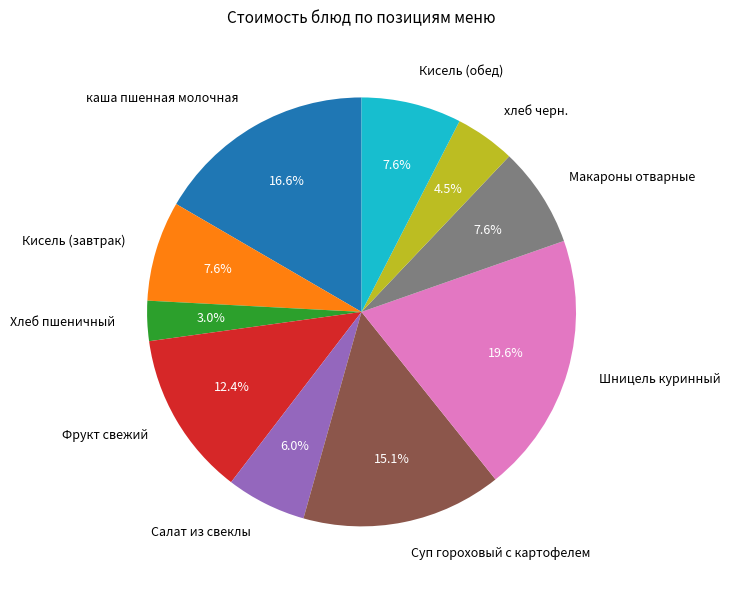

Which category has the smallest portion of the pie?

Хлеб пшеничный